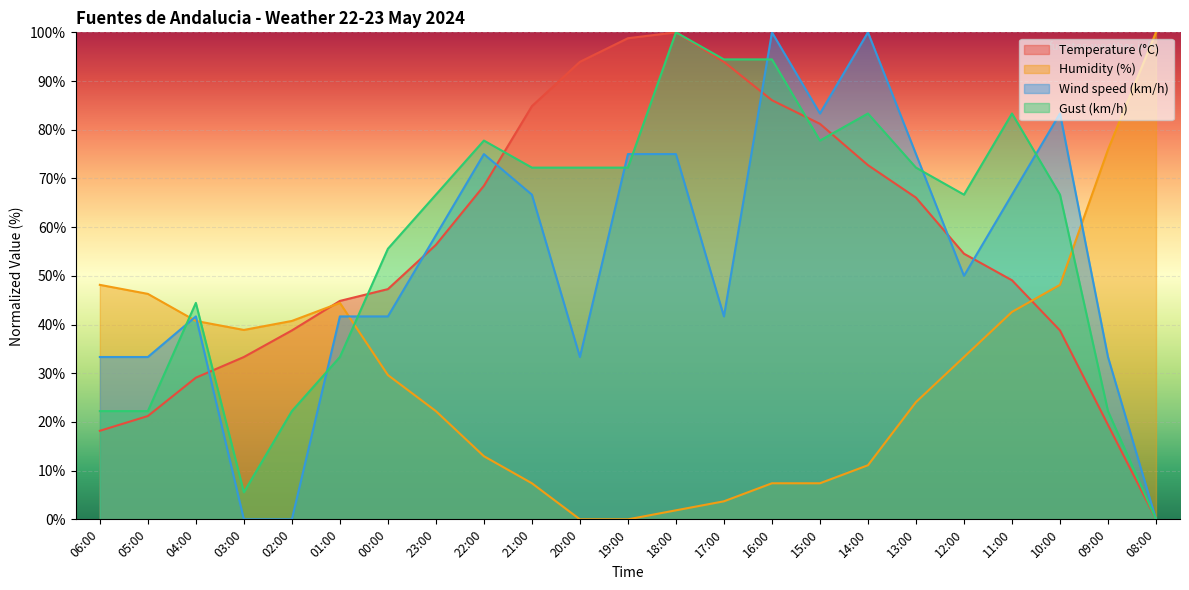

What value does the Gust (km/h) series have at 17:00?

94.4